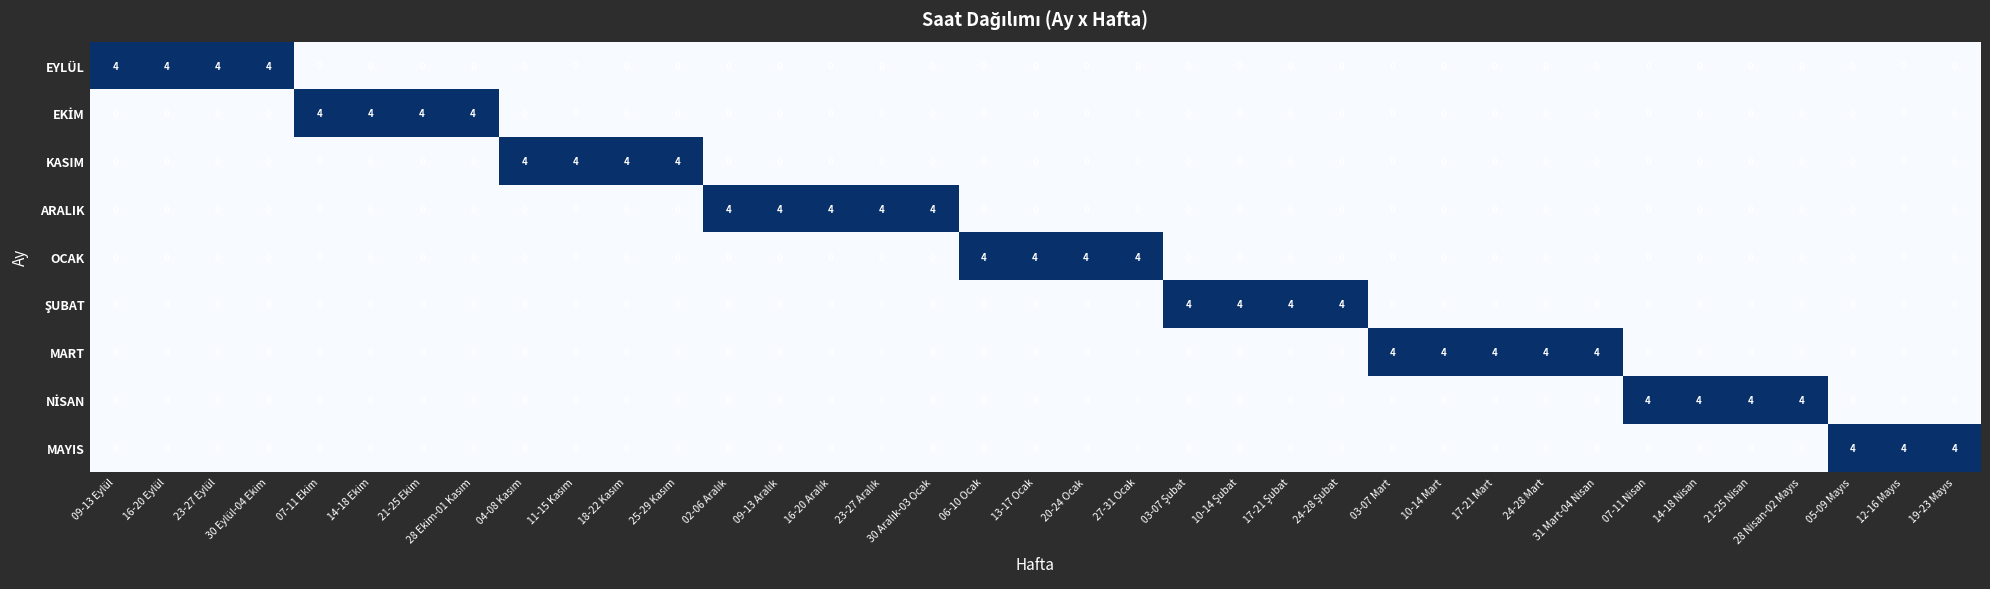

The value of KASIM at 21-25 Ekim is 0. True or false?

True